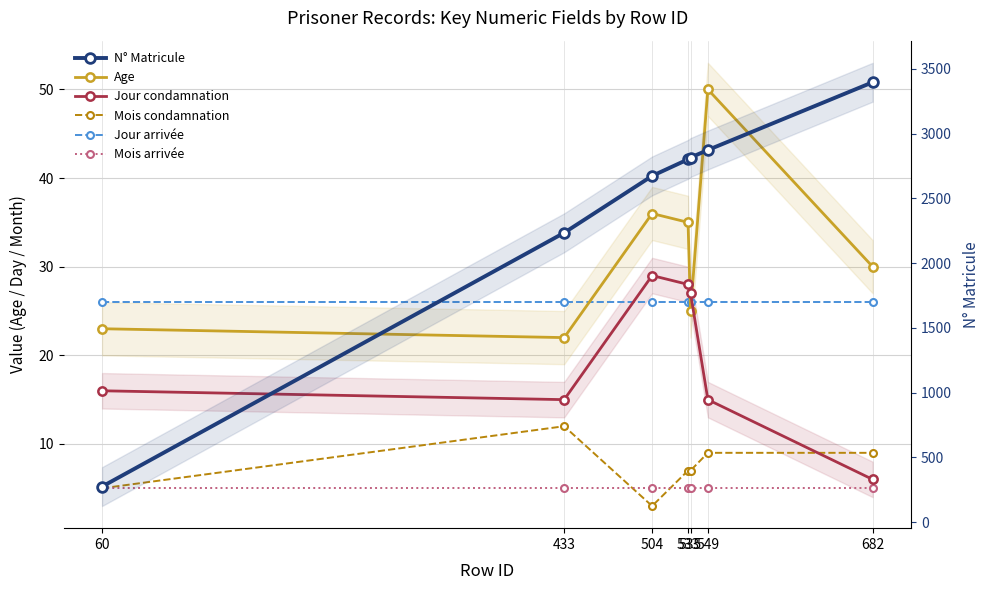

What is the lowest value of the Age series?

22